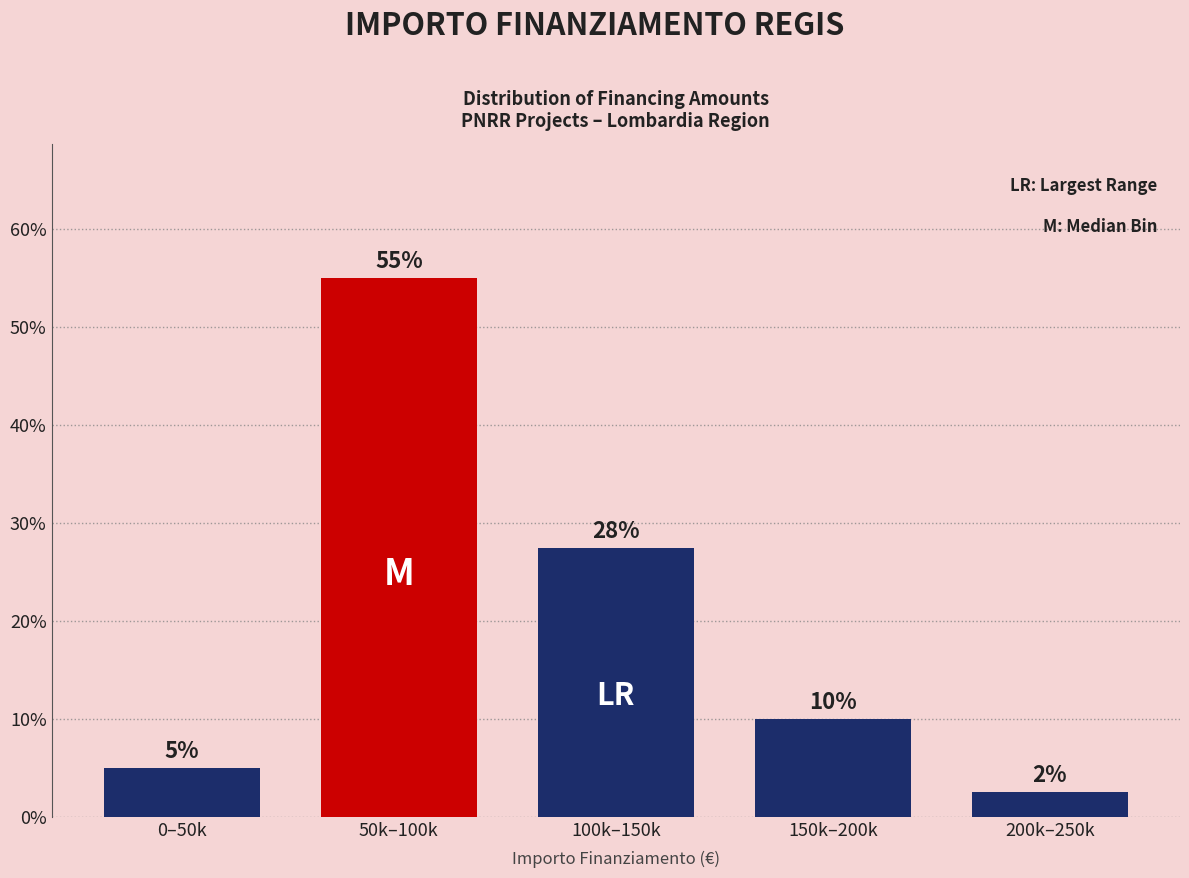

What is the greatest value displayed?

55.0